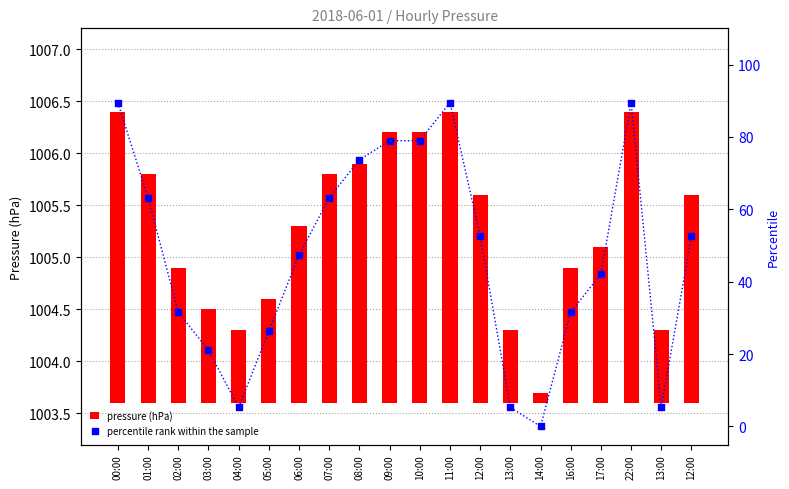

Which series has the widest spread of Y values?

percentile rank within the sample